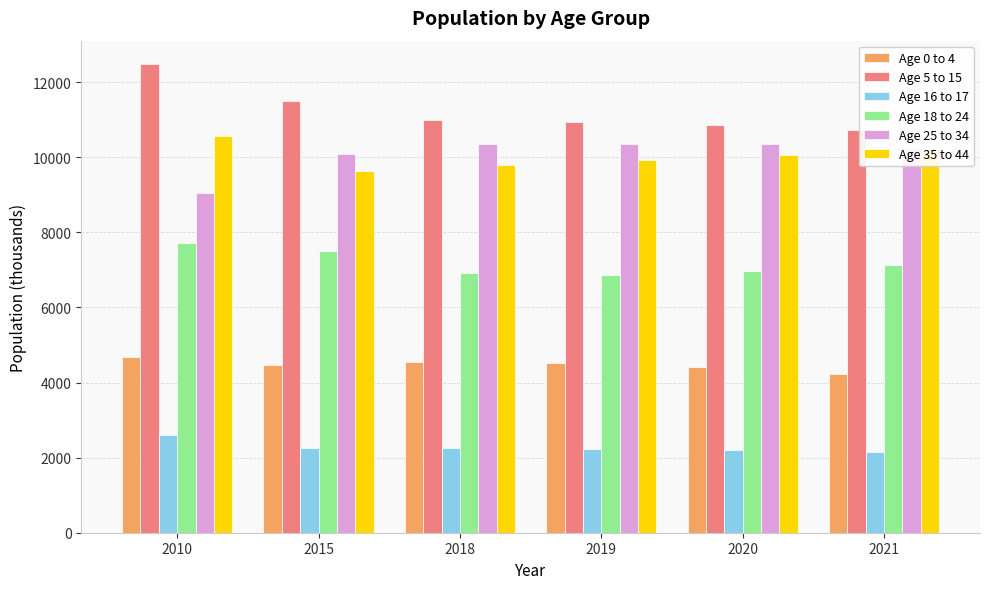

List the series in order of their peak value, lowest first.

Age 16 to 17, Age 0 to 4, Age 18 to 24, Age 25 to 34, Age 35 to 44, Age 5 to 15